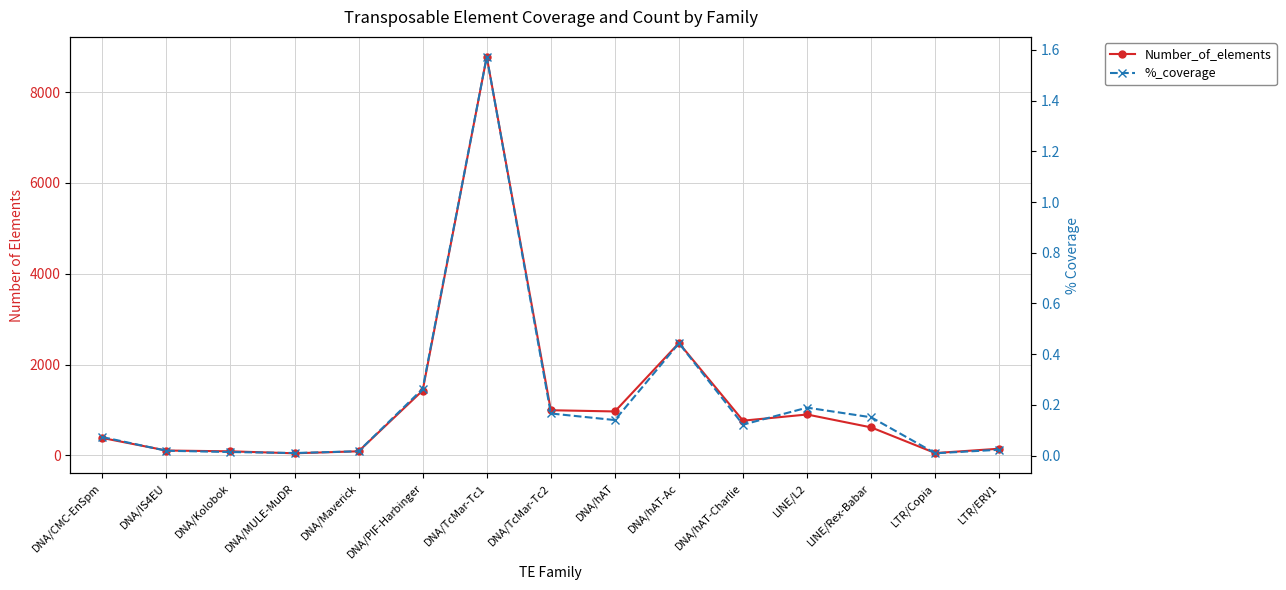

In Number_of_elements, how many points are lower than both neighbors (excluding endpoints)?

4